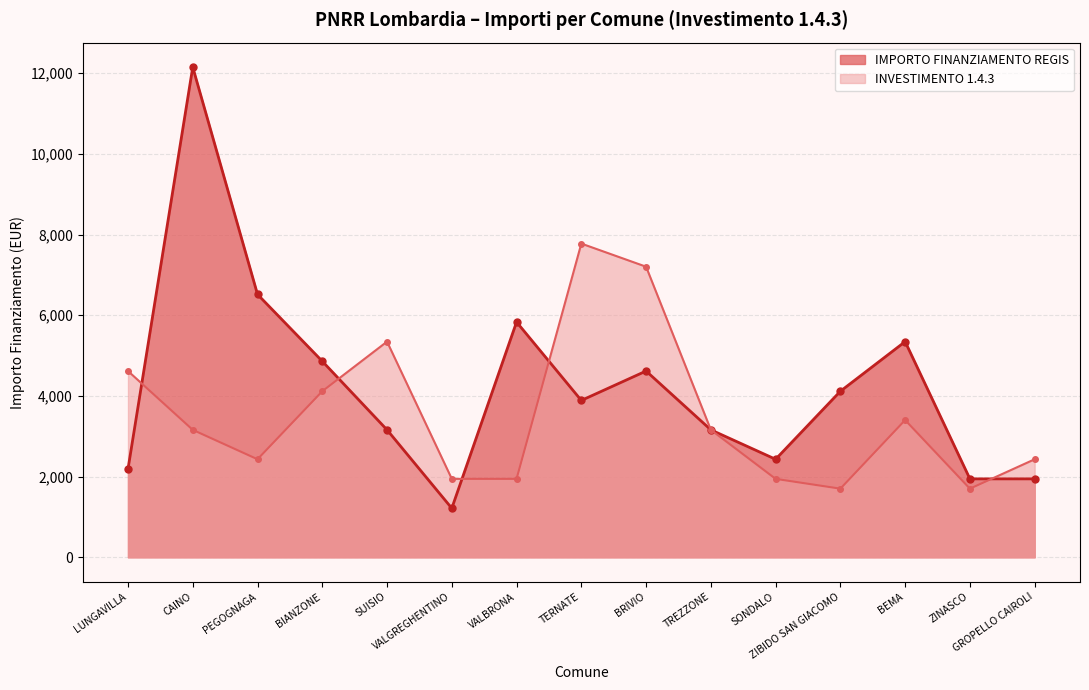

The chart shows a value of 4617 at BRIVIO. True or false?

True